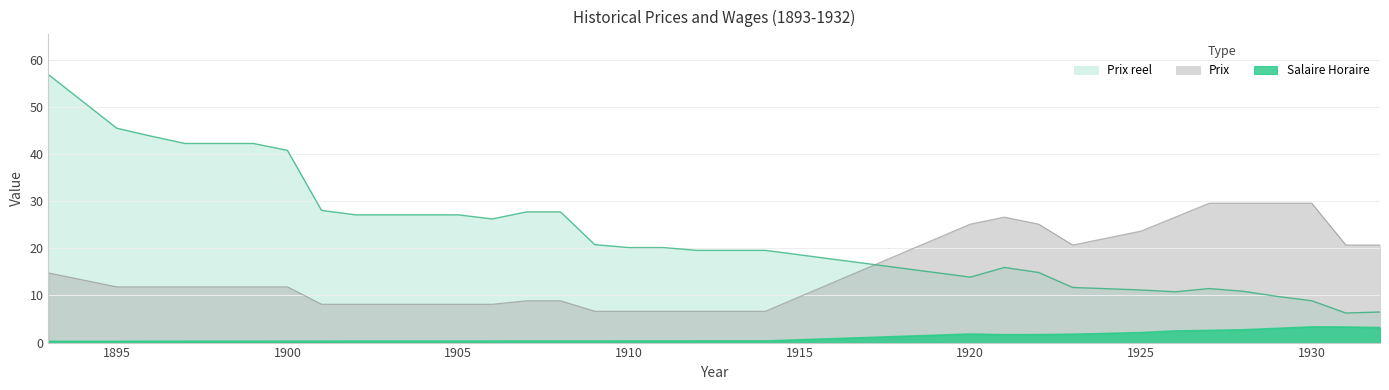

How many lines are shown in the chart?

3